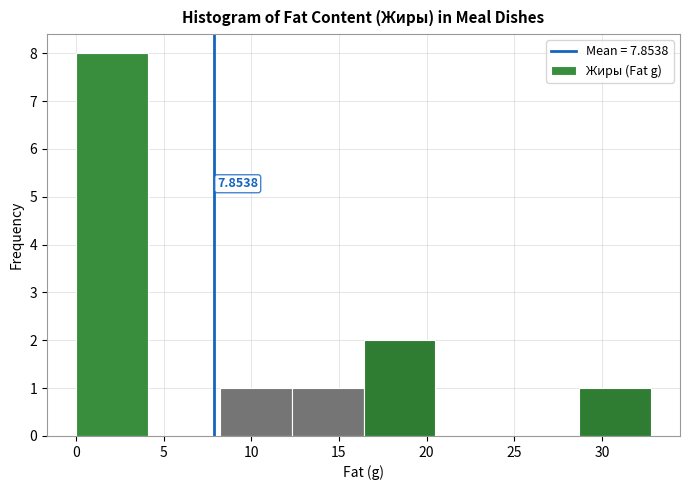

Which range on the x-axis has the tallest bar?

0.0 to 4.1